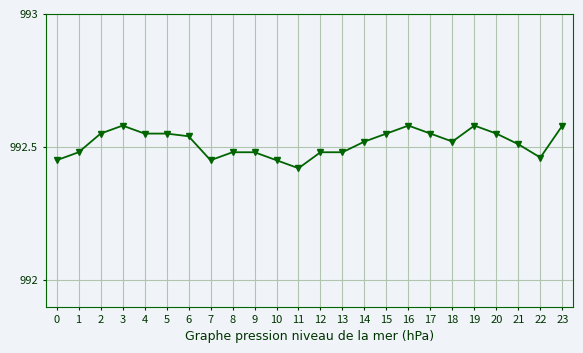

Approximately how many times larger is the value at 6 compared to 13?

1.0